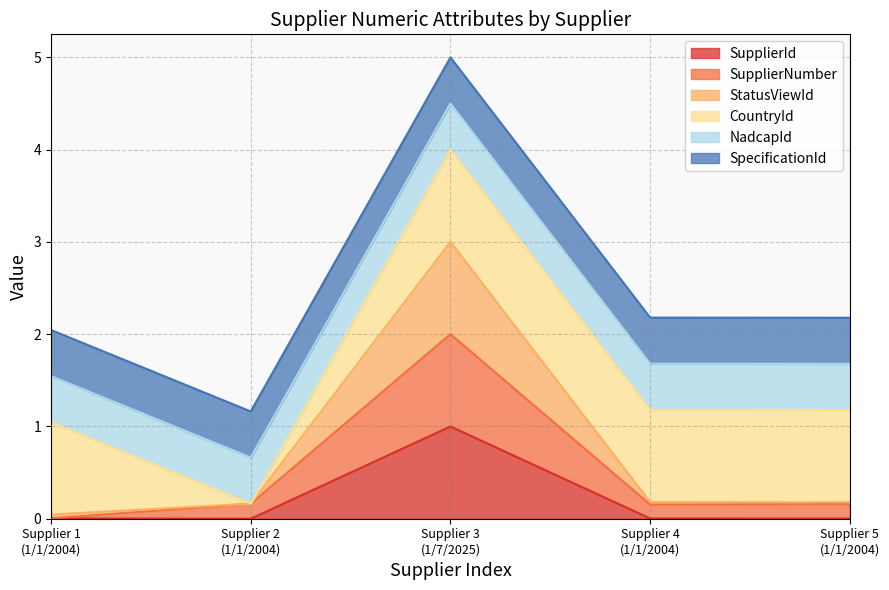

At which label does SupplierId reach its peak?

Supplier 3
(1/7/2025)